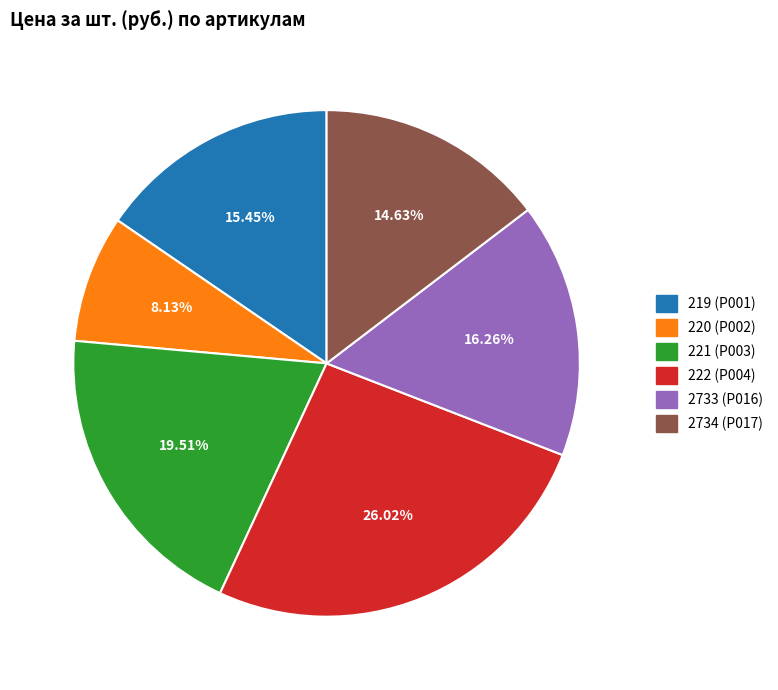

Approximately how many times larger is the value at 221 (Р003) compared to 2733 (Р016)?

1.2